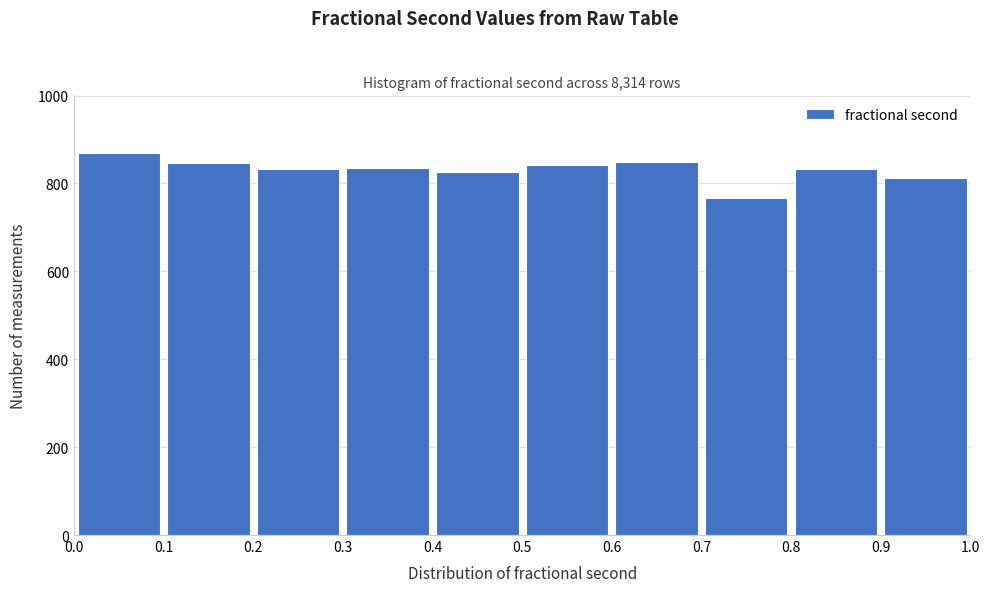

Reading left to right, list every bar in this chart as the range it spans on the x-axis followed by its height. The values are not printed on the chart, so give them approximately, as read against the axis.

0.0 to 0.1: 880
0.1 to 0.2: 840
0.2 to 0.3: 840
0.3 to 0.4: 840
0.4 to 0.5: 820
0.5 to 0.6: 840
0.6 to 0.7: 840
0.7 to 0.8: 760
0.8 to 0.9: 840
0.9 to 1.0: 820